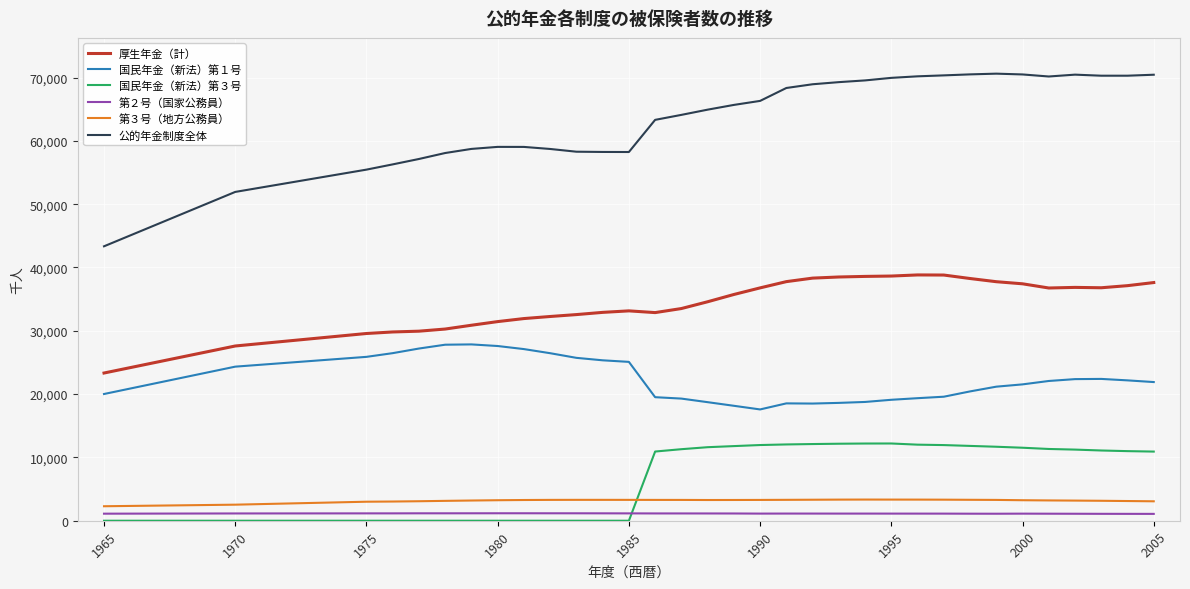

Which series has the largest total across all categories?

公的年金制度全体